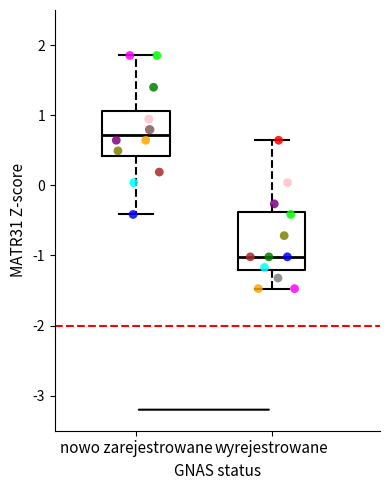

Where does the upper whisker of the box for wyrejestrowane end on the y-axis? The values are not printed on the chart, so give them approximately, as read against the axis.

0.6